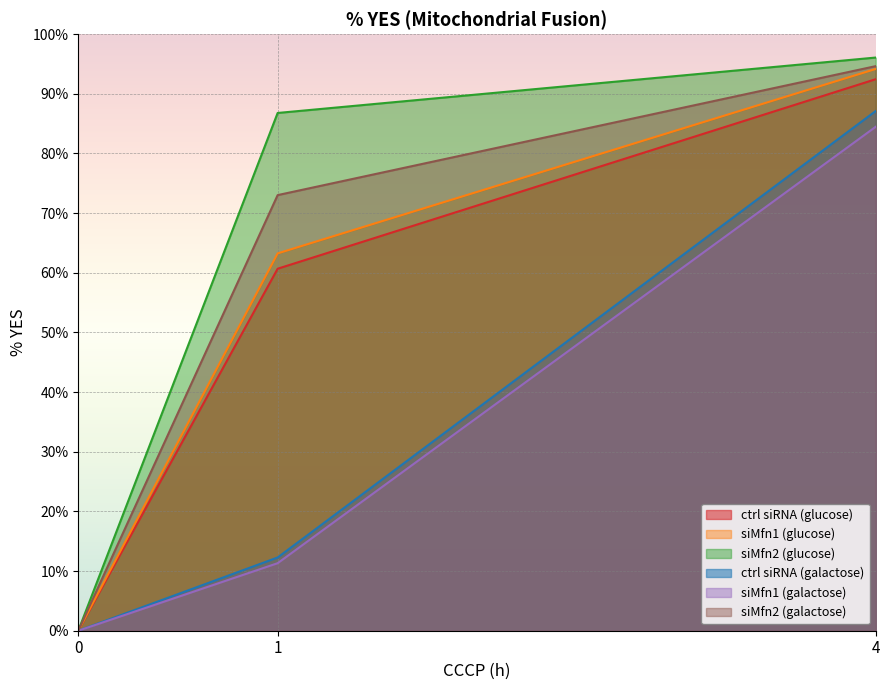

Reading left to right, what are all the values shown in this chart?

ctrl siRNA (glucose): 0=0.0	1=60.7	4=92.5
siMfn1 (glucose): 0=0.0	1=63.2	4=94.2
siMfn2 (glucose): 0=0.0	1=86.8	4=96.1
ctrl siRNA (galactose): 0=0.0	1=12.3	4=87.1
siMfn1 (galactose): 0=0.0	1=11.3	4=84.5
siMfn2 (galactose): 0=0.0	1=73.0	4=94.6